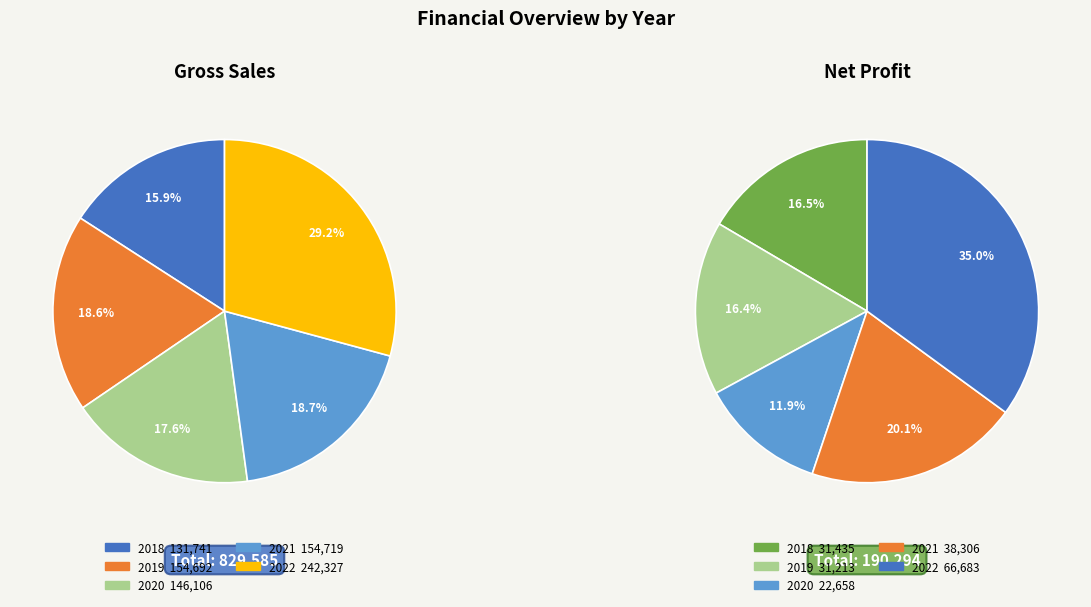

To the nearest percent, what is the difference between the largest and smallest slice percentages?

13%